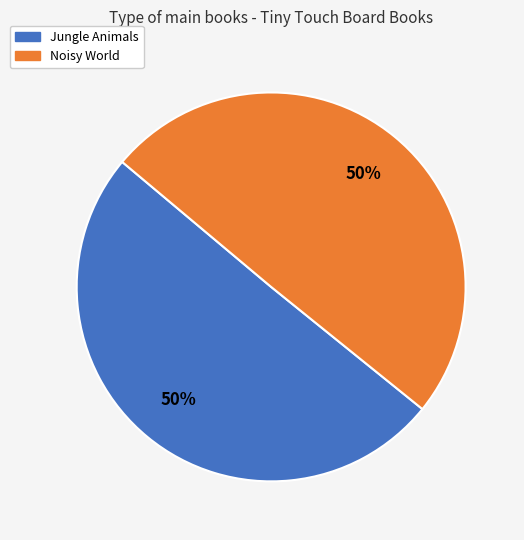

What is the ratio of the value at Jungle Animals to the value at Noisy World?

1.0